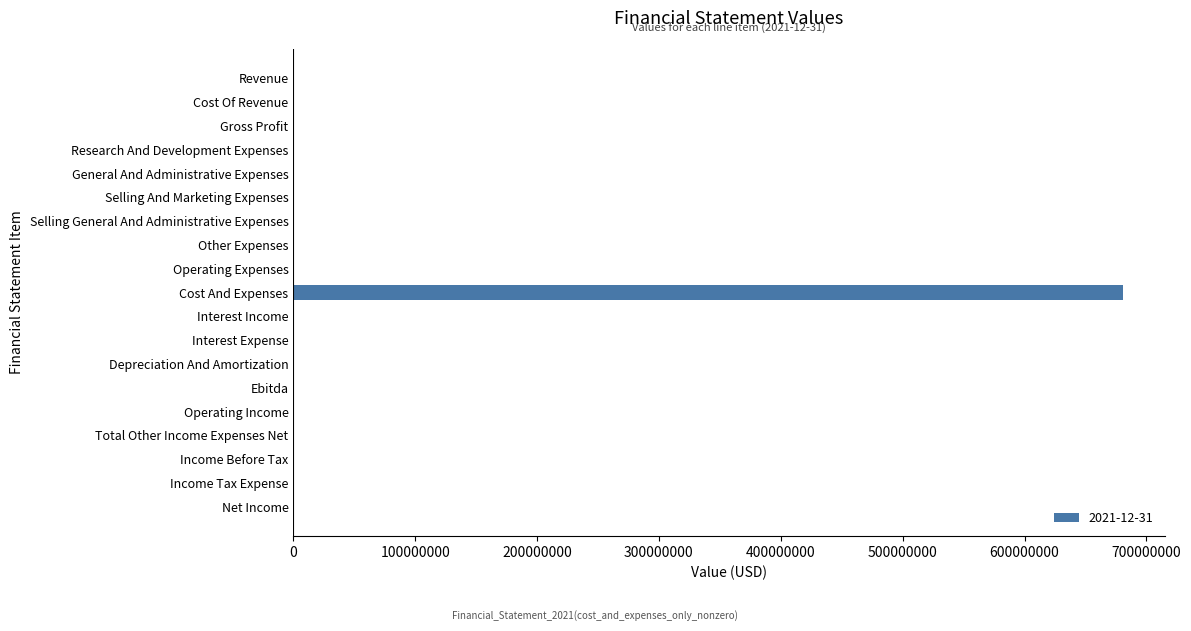

What is the sum of all values?

681000000